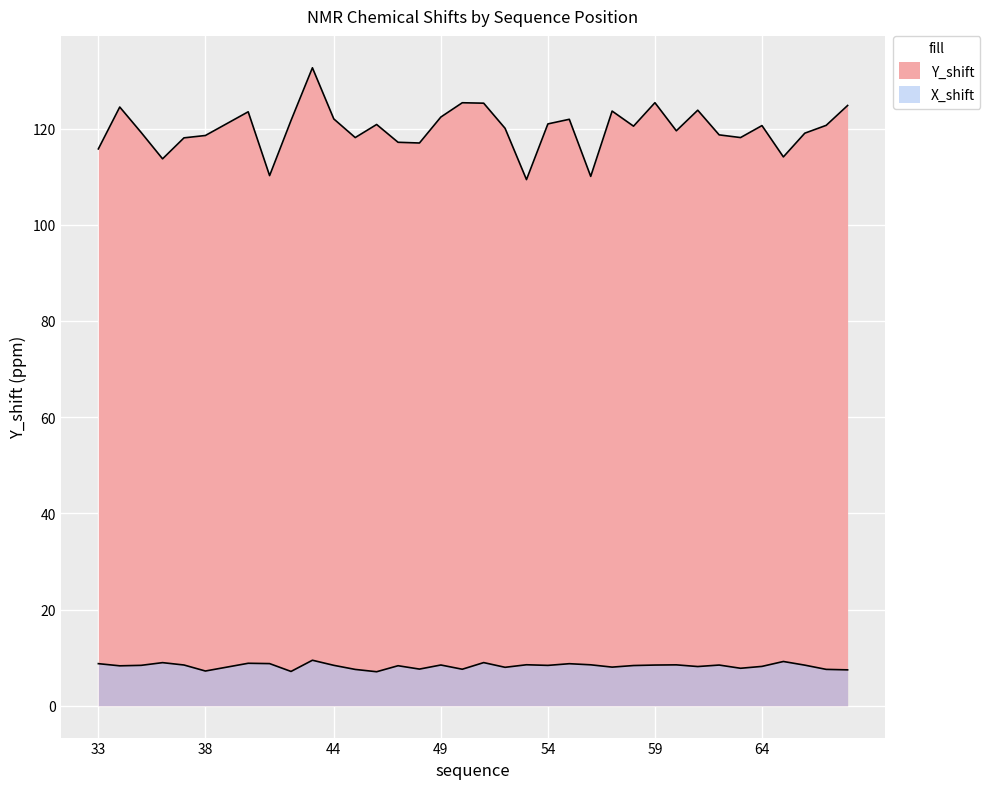

Rank the series by their maximum value, from highest to lowest.

Y_shift, X_shift